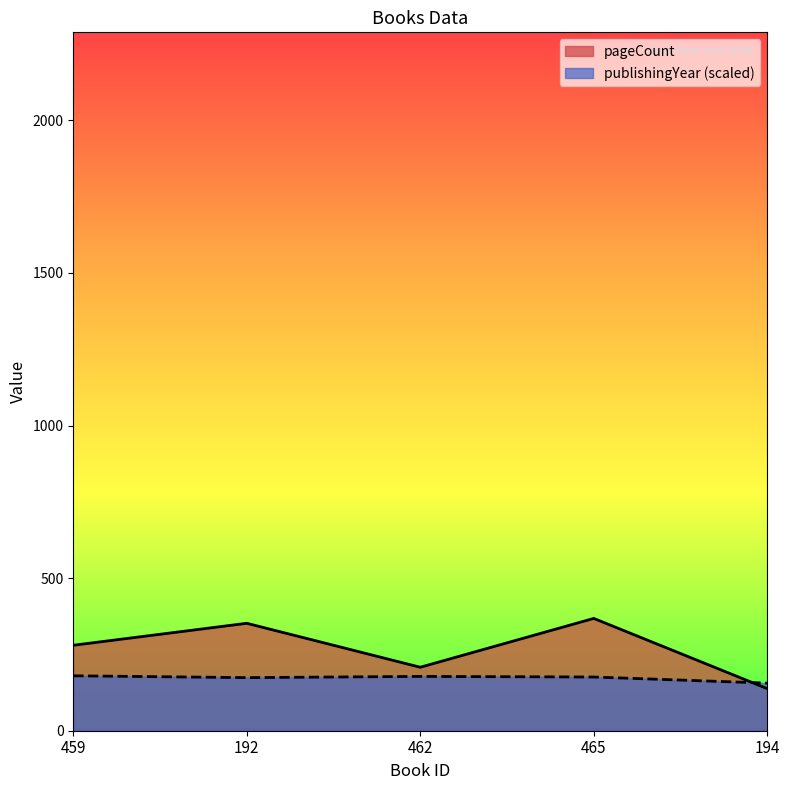

At which category does pageCount reach its first local peak?

192